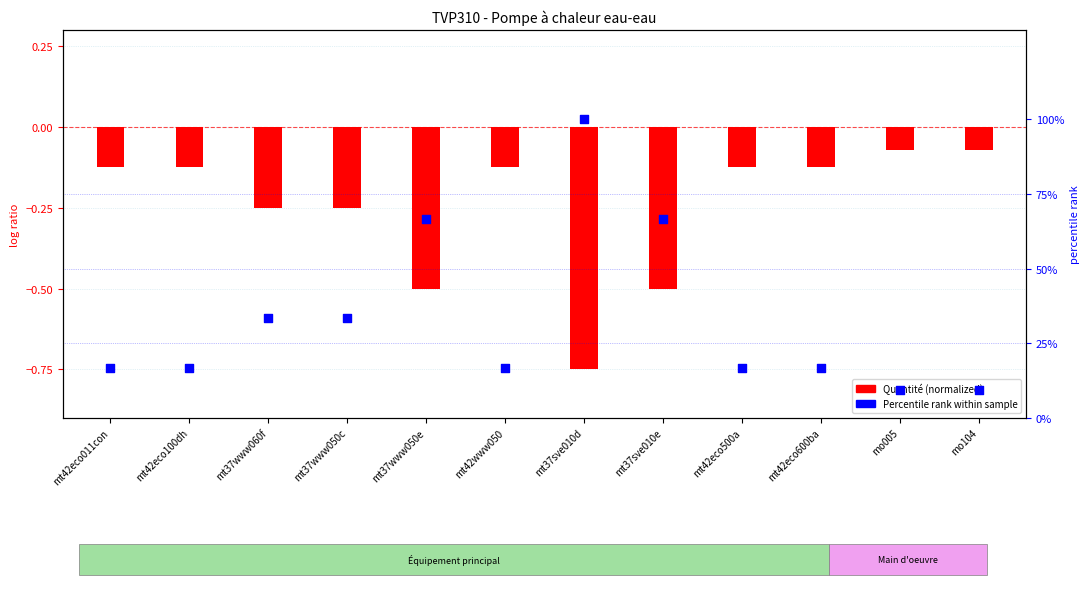

Is the value of Quantité (normalized) at mo104 greater than the value of Percentile rank within sample at mt42eco100dh?

No